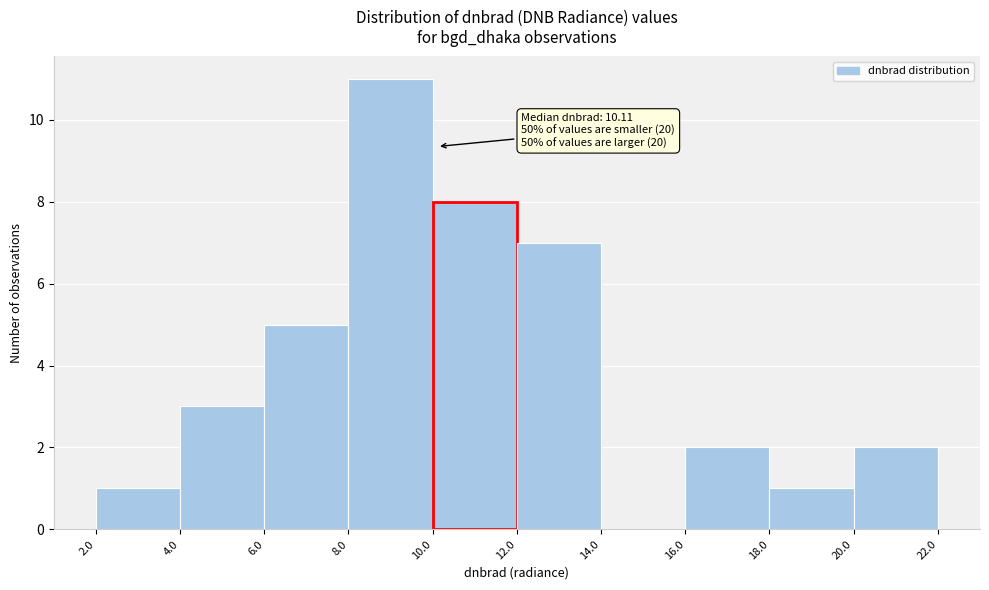

Which range on the x-axis has the tallest bar?

8.0 to 10.0